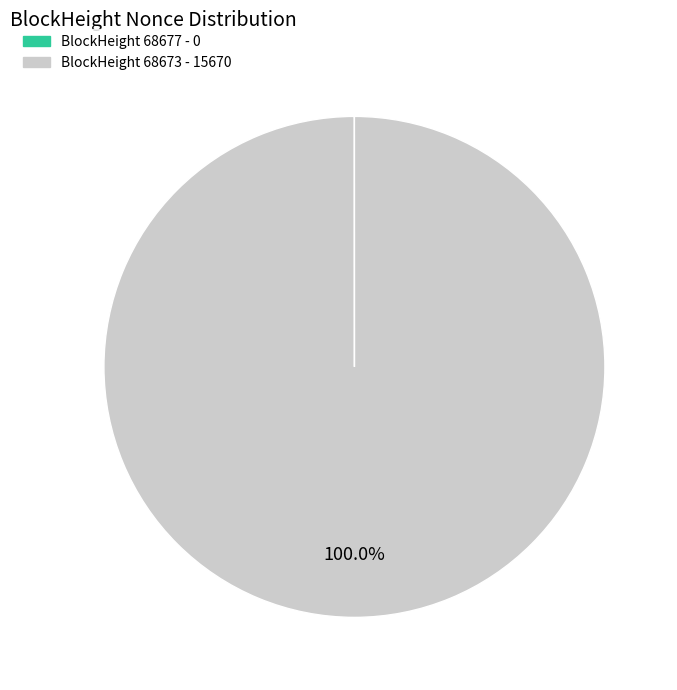

Does any single category account for the majority?

Yes